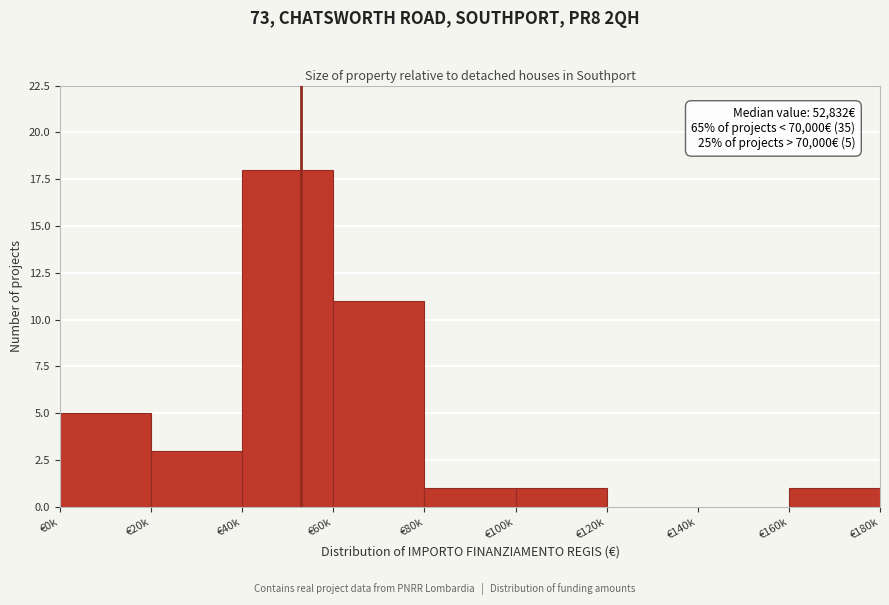

Reading right to left, extract all data points from this chart.

€160k=1	€140k=0	€120k=0	€100k=1	€80k=1	€60k=11	€40k=18	€20k=3	€0k=5